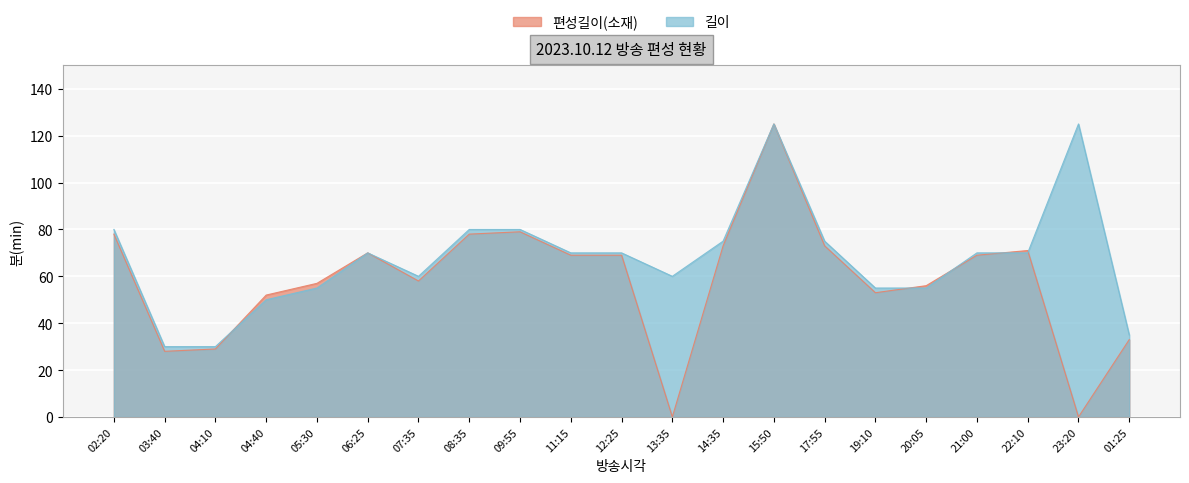

Is the value of 편성길이(소재) at 13:35 greater than the value of 길이 at 04:40?

No